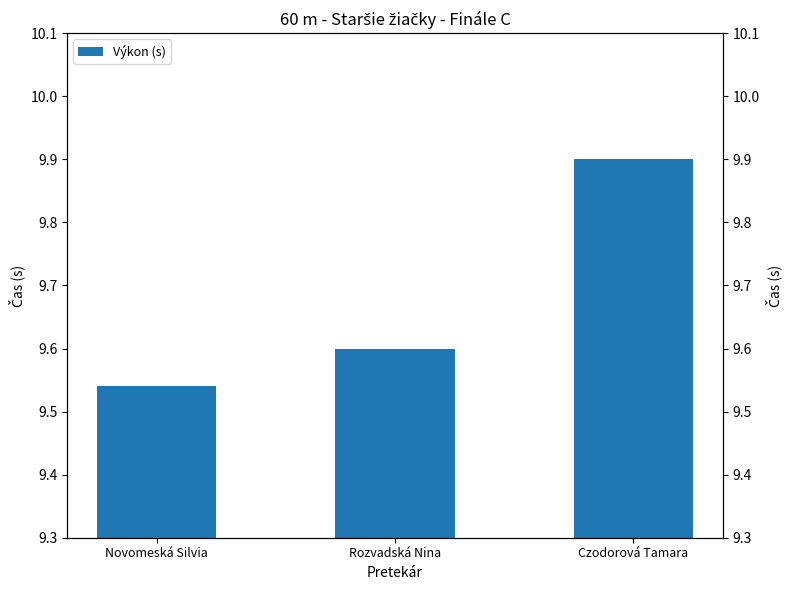

Rank the categories by value from lowest to highest.

Novomeská Silvia, Rozvadská Nina, Czodorová Tamara